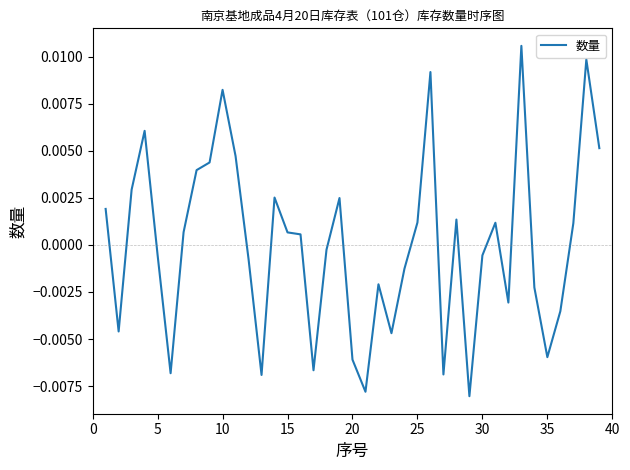

How many values exceed 0?

20